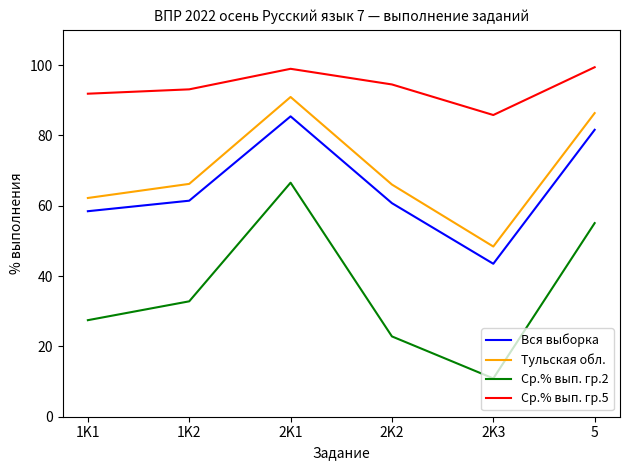

True or false: Ср.% вып. гр.5 has more than 2 interior local peaks.

False